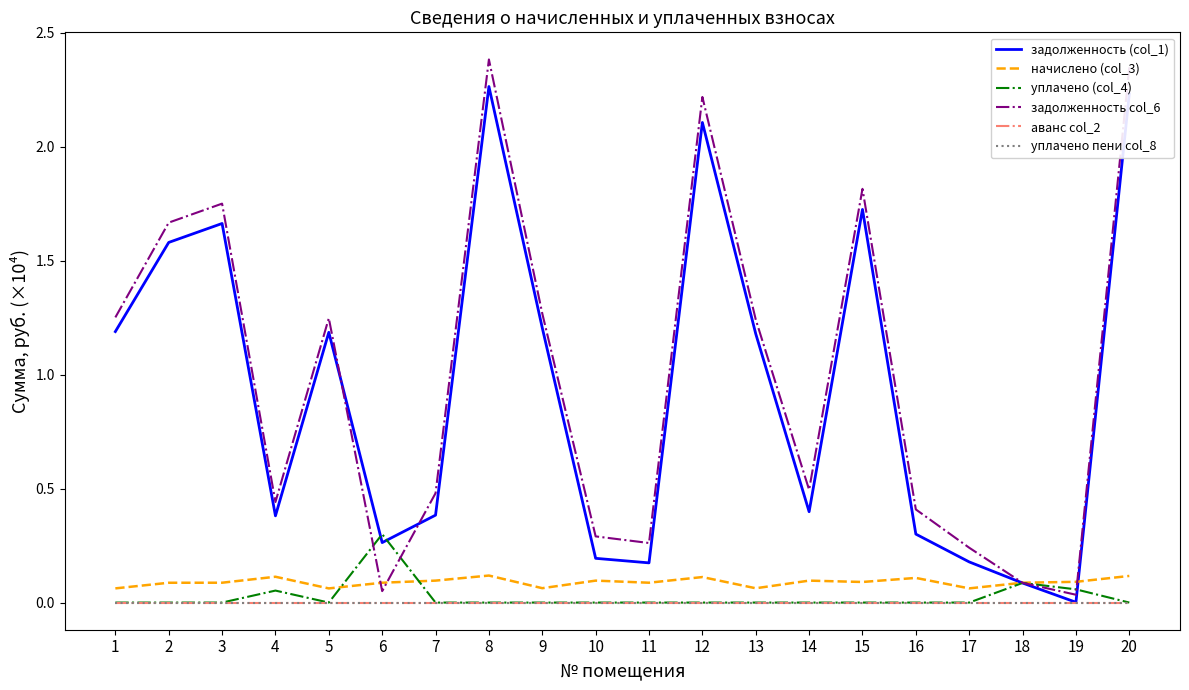

Reading right to left, list all the values displayed in this chart.

задолженность (col_1): 2.2	0.0	0.1	0.2	0.3	1.7	0.4	1.2	2.1	0.2	0.2	1.2	2.3	0.4	0.3	1.2	0.4	1.7	1.6	1.2
начислено (col_3): 0.1	0.1	0.1	0.1	0.1	0.1	0.1	0.1	0.1	0.1	0.1	0.1	0.1	0.1	0.1	0.1	0.1	0.1	0.1	0.1
уплачено (col_4): 0.0	0.1	0.1	0.0	0.0	0.0	0.0	0.0	0.0	0.0	0.0	0.0	0.0	0.0	0.3	0.0	0.1	0.0	0.0	0.0
задолженность col_6: 2.3	0.0	0.1	0.2	0.4	1.8	0.5	1.2	2.2	0.3	0.3	1.3	2.4	0.5	0.1	1.2	0.4	1.8	1.7	1.3
аванс col_2: 0.0	0.0	0.0	0.0	0.0	0.0	0.0	0.0	0.0	0.0	0.0	0.0	0.0	0.0	0.0	0.0	0.0	0.0	0.0	0.0
уплачено пени col_8: 0.0	0.0	0.0	0.0	0.0	0.0	0.0	0.0	0.0	0.0	0.0	0.0	0.0	0.0	0.0	0.0	0.0	0.0	0.0	0.0